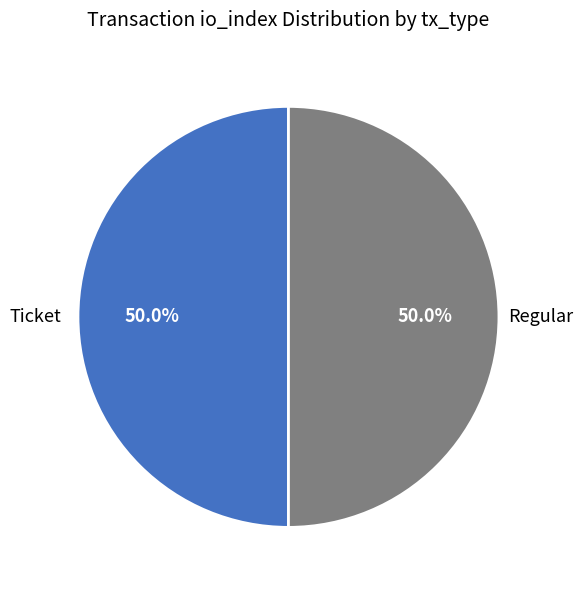

Do Regular and Ticket together represent more than half of the pie?

Yes